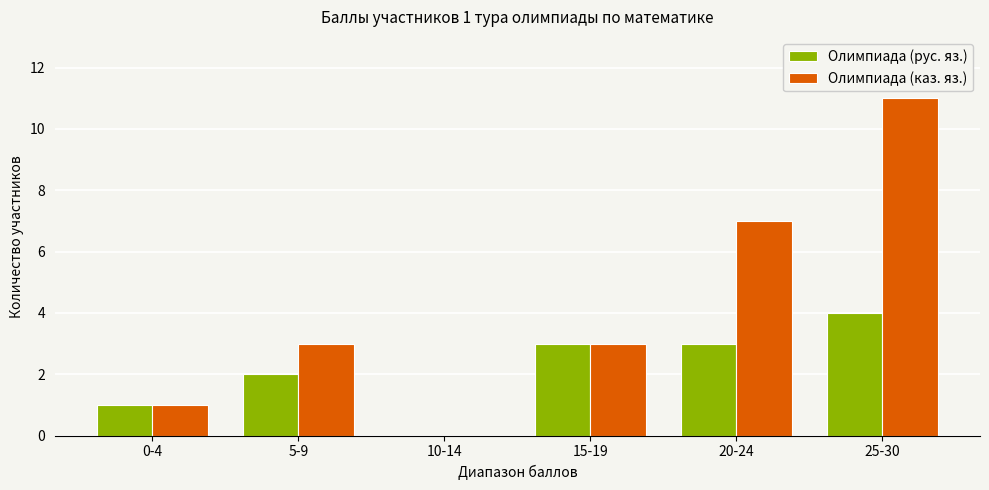

What is the sum of all Олимпиада (рус. яз.) values?

13